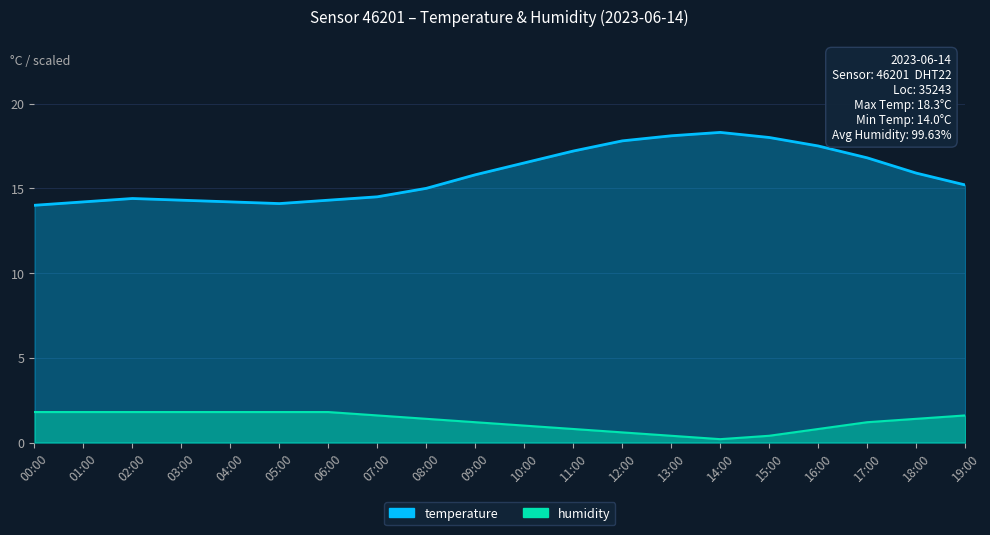

True or false: humidity has more than 1 interior local peaks.

False